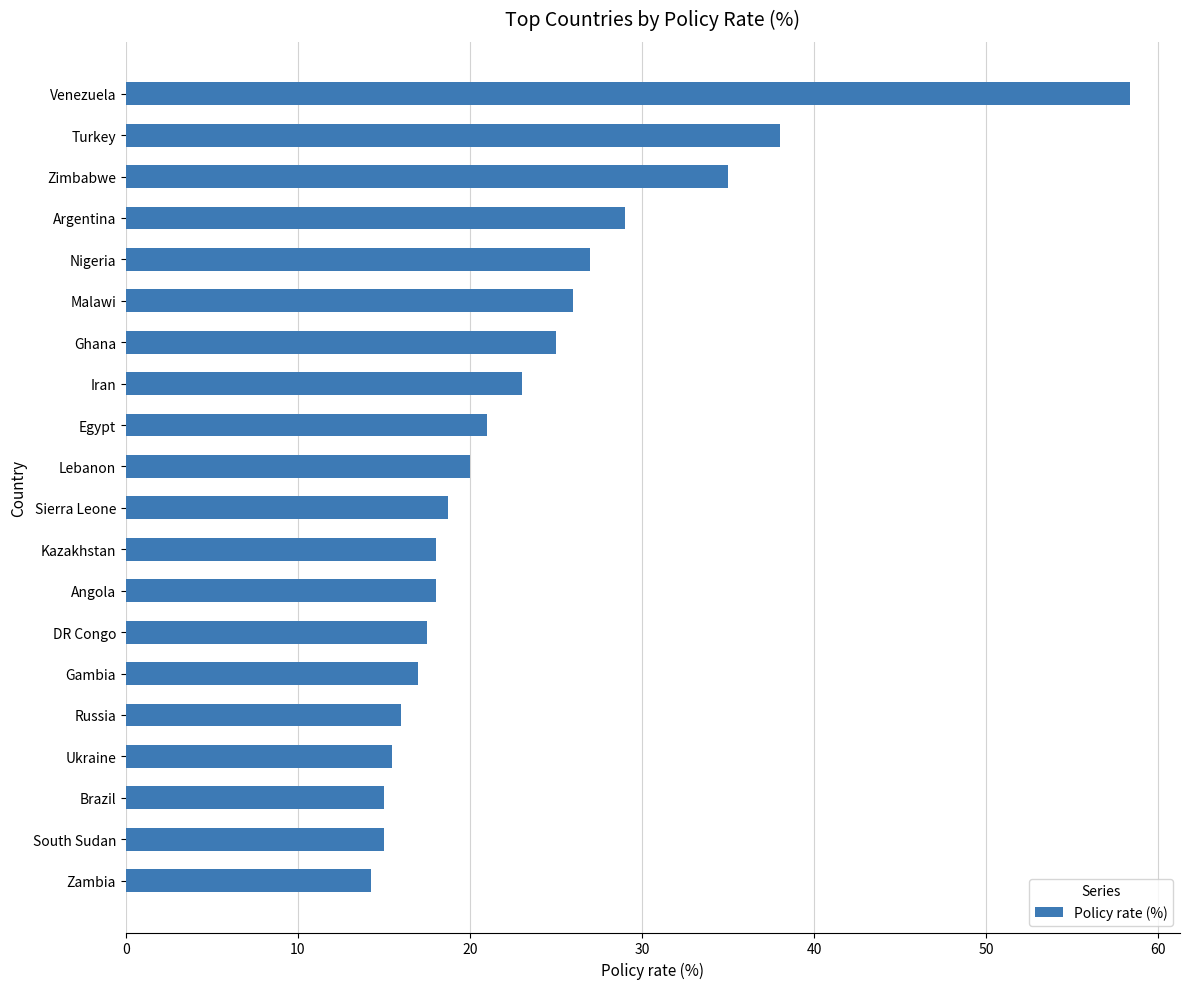

What is the difference between the values at Lebanon and Iran?

3.0